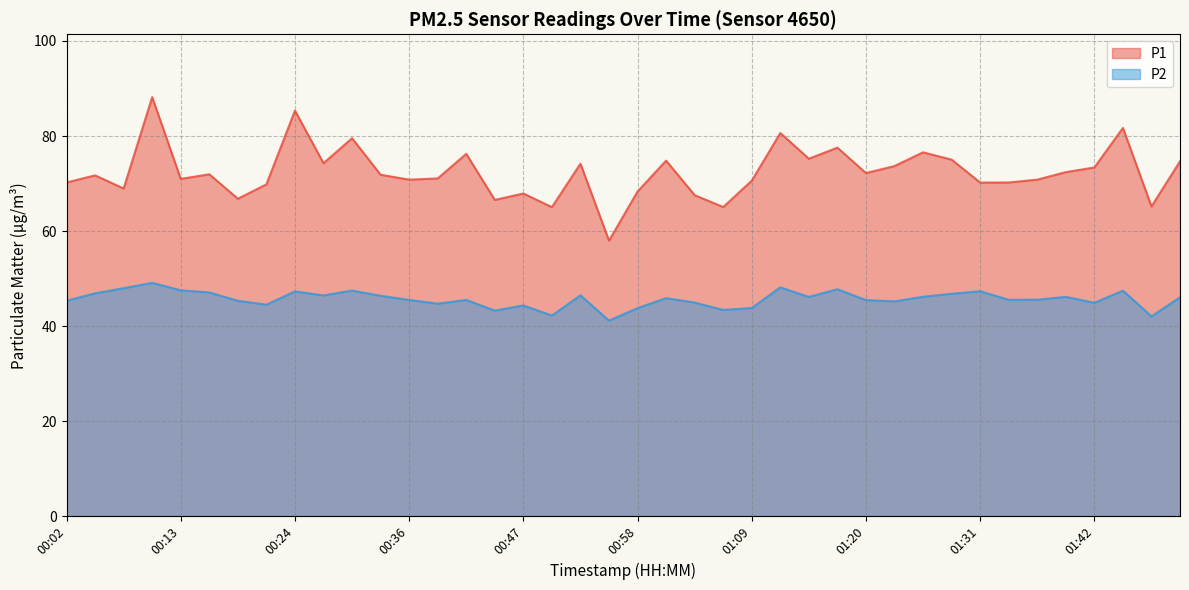

What are all the series names shown in the legend?

P1, P2